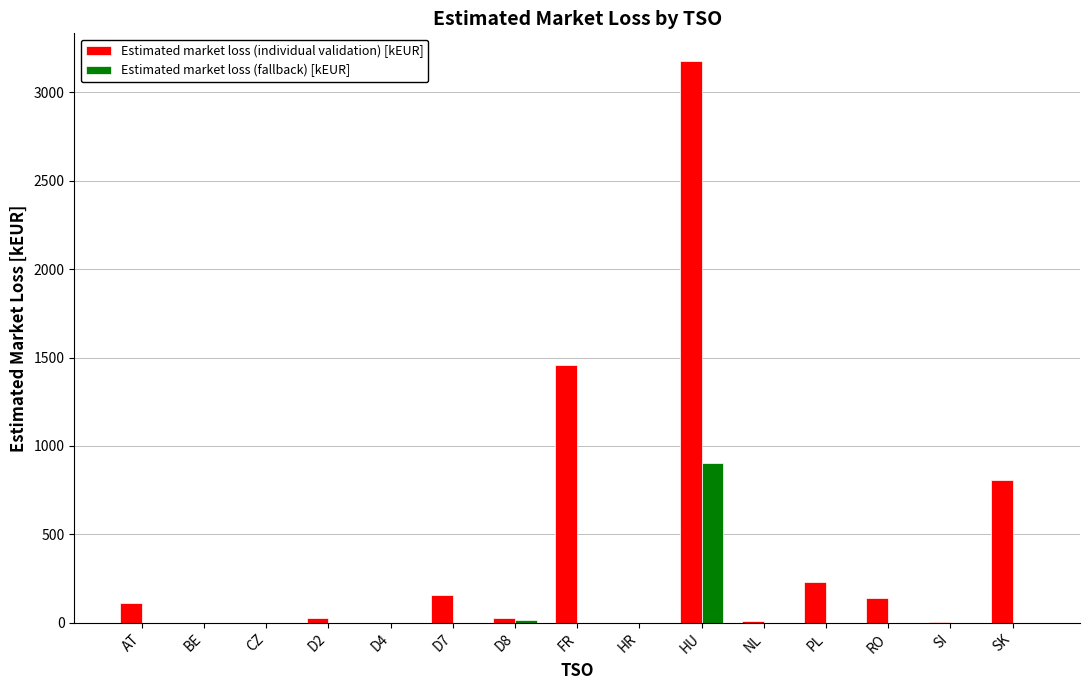

True or false: Estimated market loss (fallback) [kEUR] has a value of 0.0 at CZ.

True